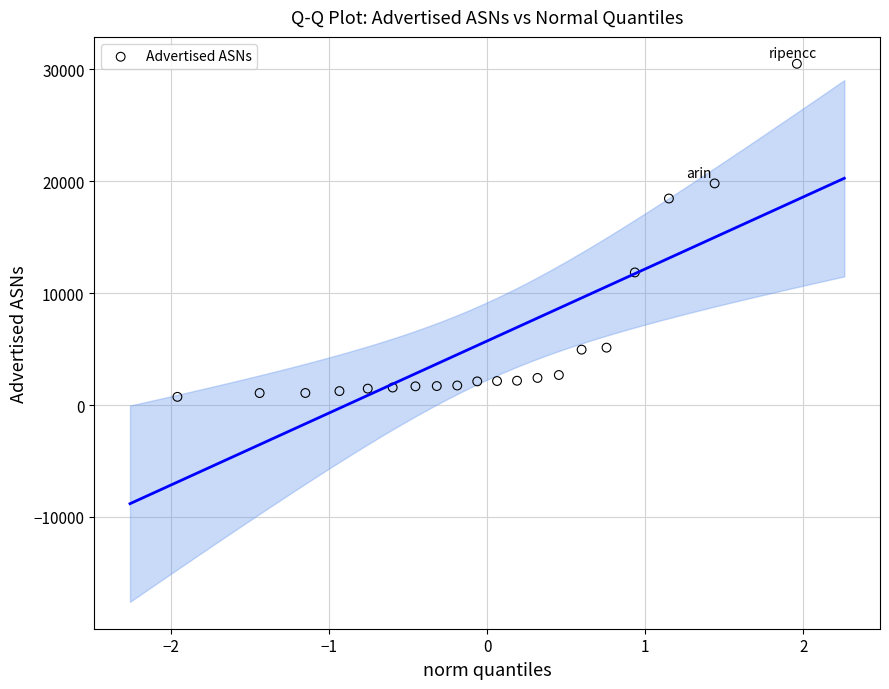

What Y value in the scatter plot is closest to 15605?

18446